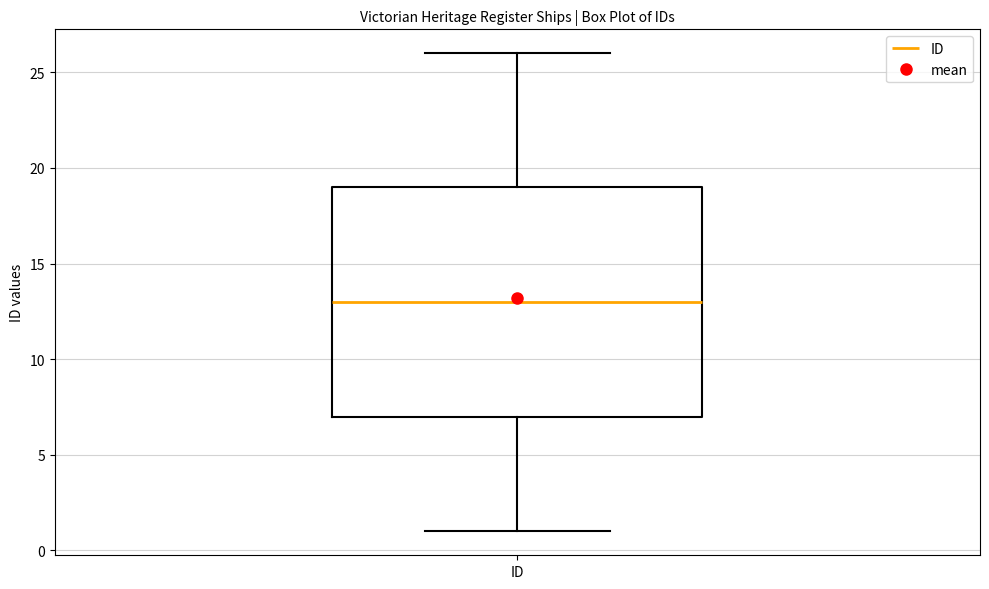

Transcribe this box plot: give where the median line is, the range the box spans, and where the two whiskers end, as read against the y-axis. The values are not printed on the chart, so give them approximately, as read against the axis.

median 13, box 7 to 19, whiskers 1 to 26